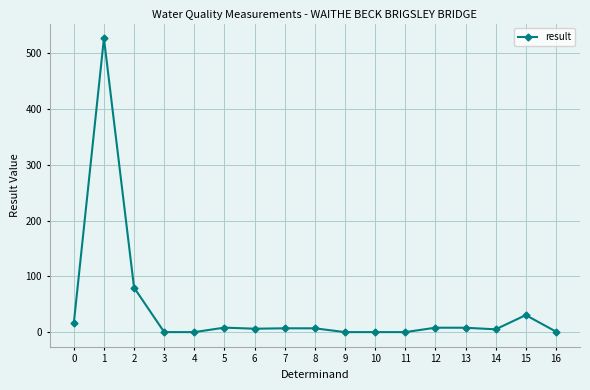

What is the difference between the maximum and minimum values?

527.0